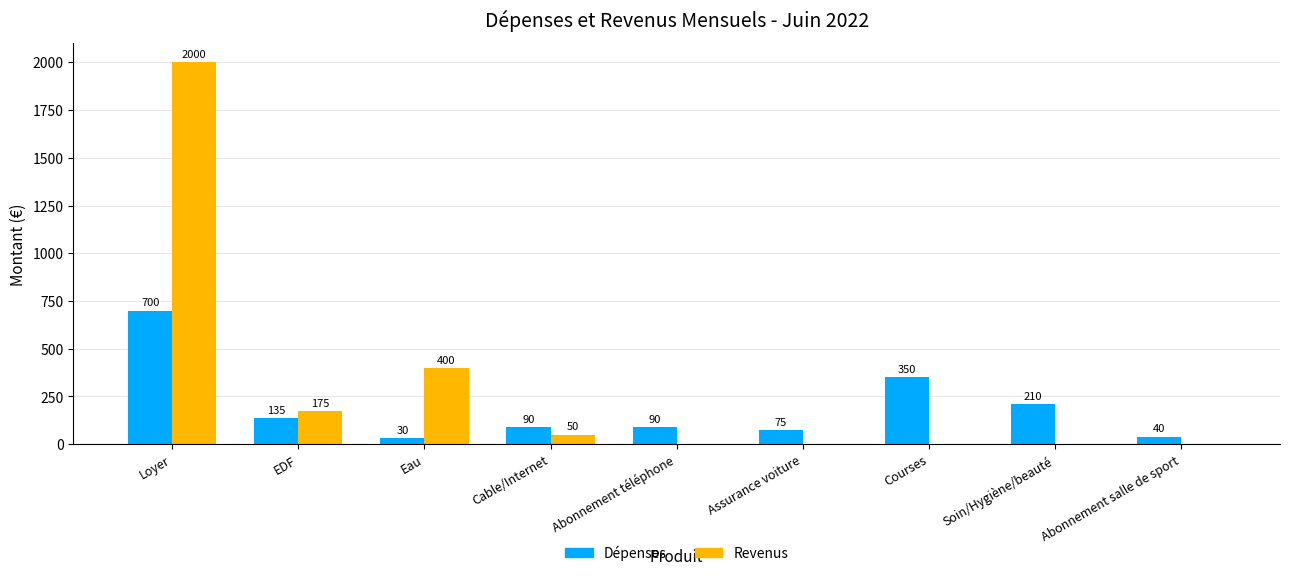

True or false: Revenus has a value of -1254 at Soin/Hygiène/beauté.

False